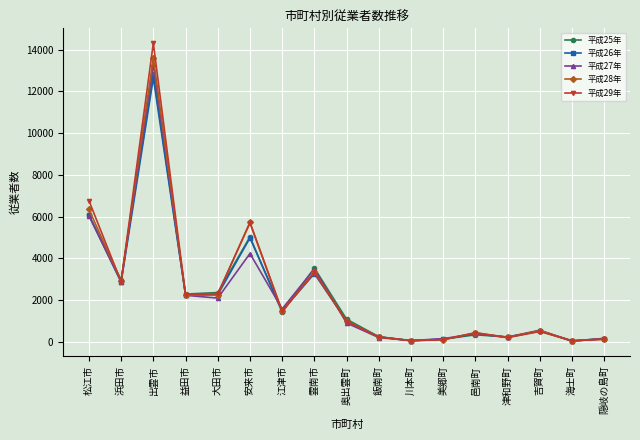

What is the label of the 4th point from the left?

益田市